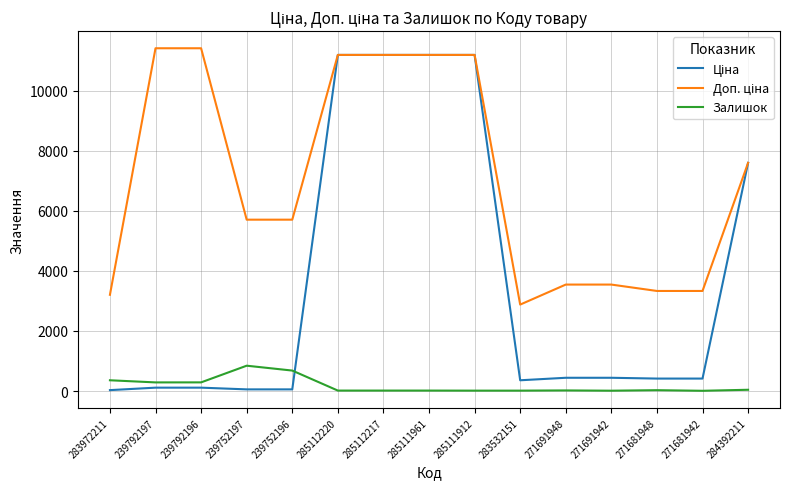

What is the highest value of the Залишок series?

845.0